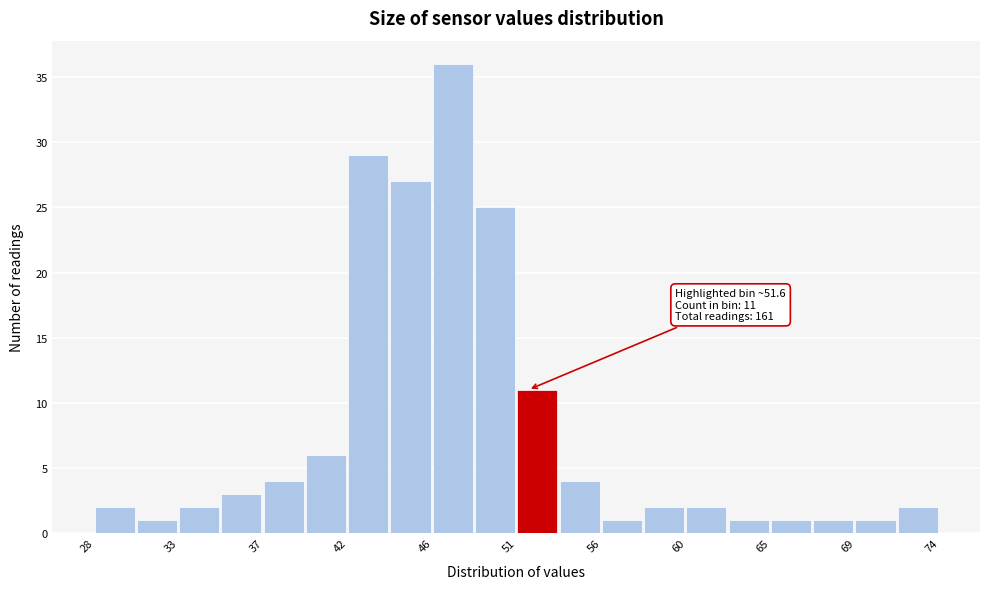

Over which range of the x-axis is the bar tallest?

46.4 to 48.7